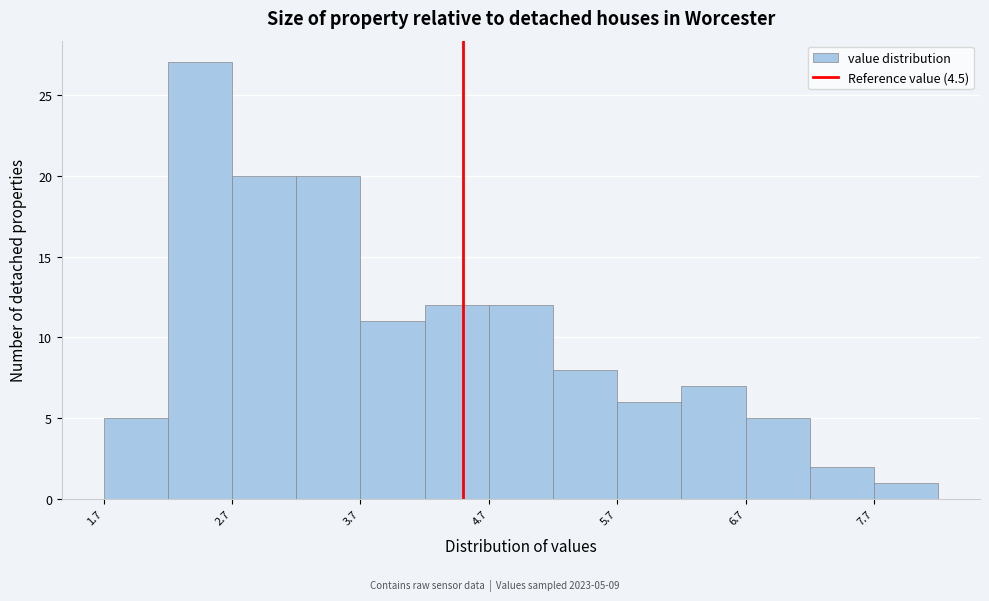

Which range on the x-axis has the tallest bar?

2.2 to 2.7